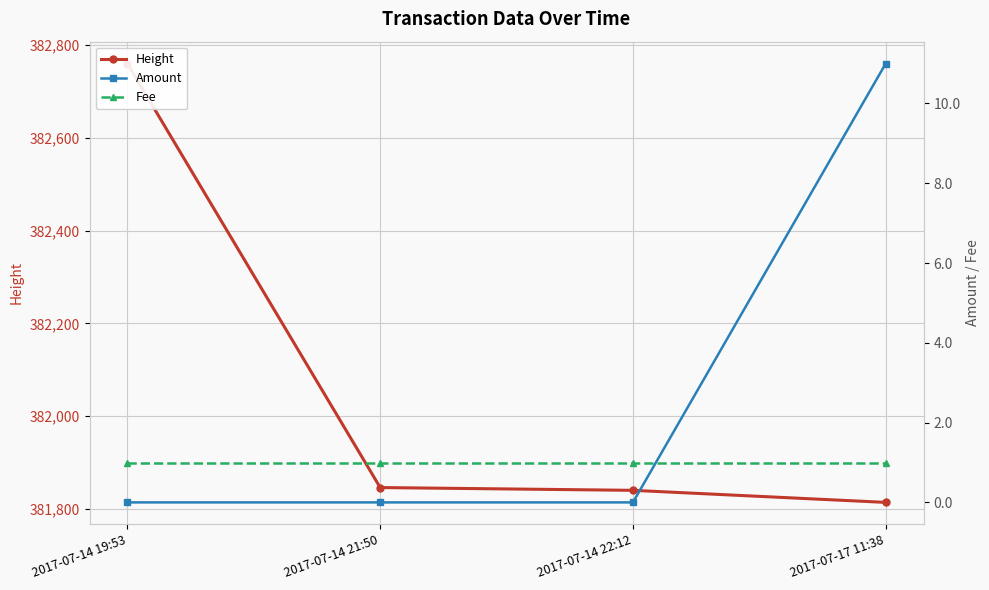

Which category has the highest value in the Height series?

2017-07-14 19:53